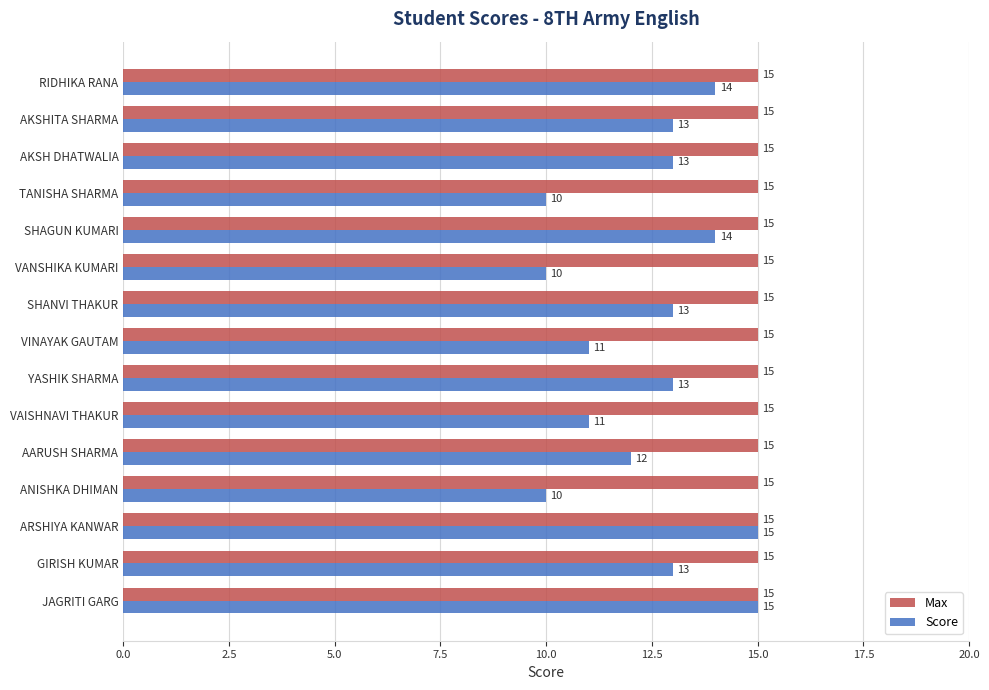

What is the sum of the Score values at TANISHA SHARMA and GIRISH KUMAR?

23